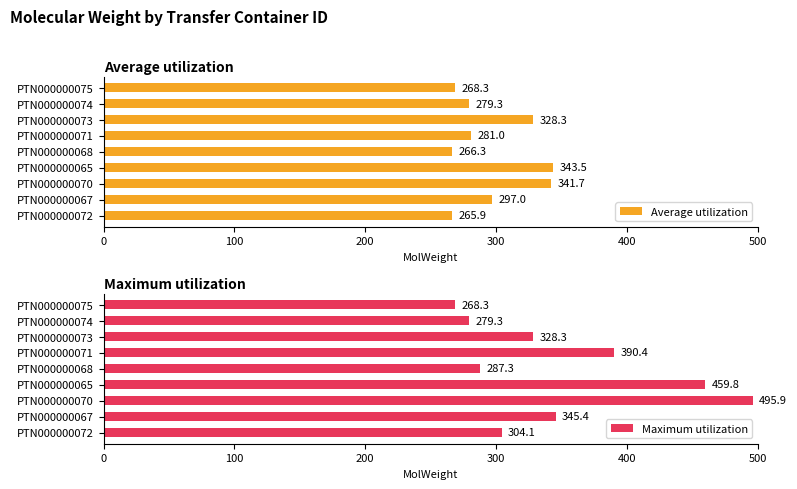

What is the minimum value for Average utilization?

265.9